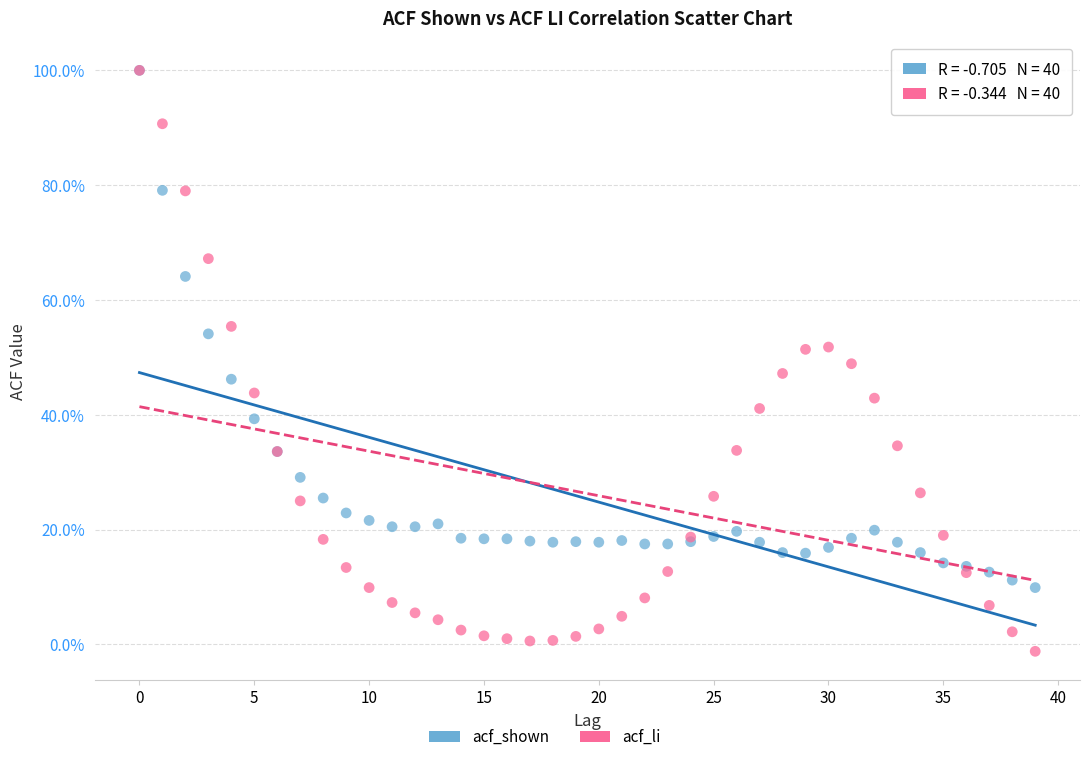

Which series contains the lowest Y value?

acf_li